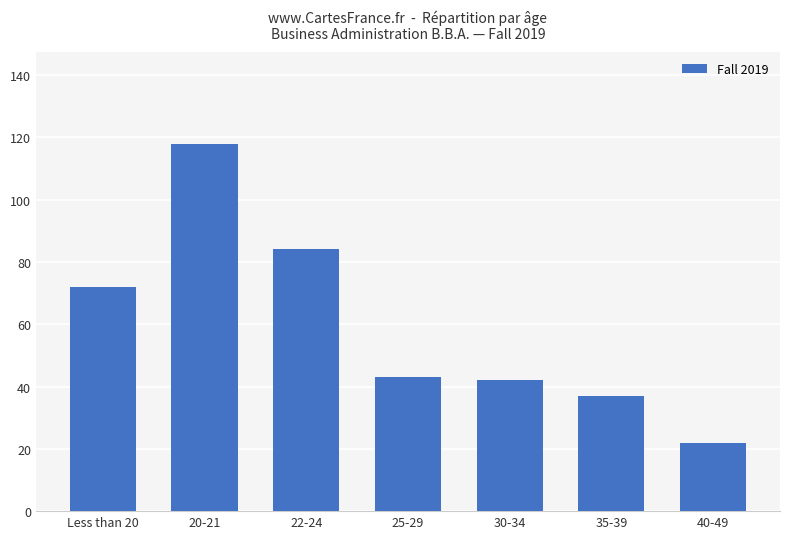

Where is the data nearest to the value 70?

Less than 20